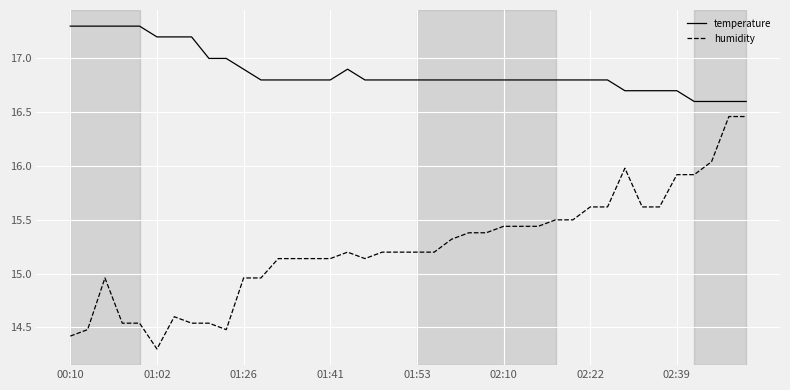

What is the difference between the maximum and minimum values in the temperature series?

0.7